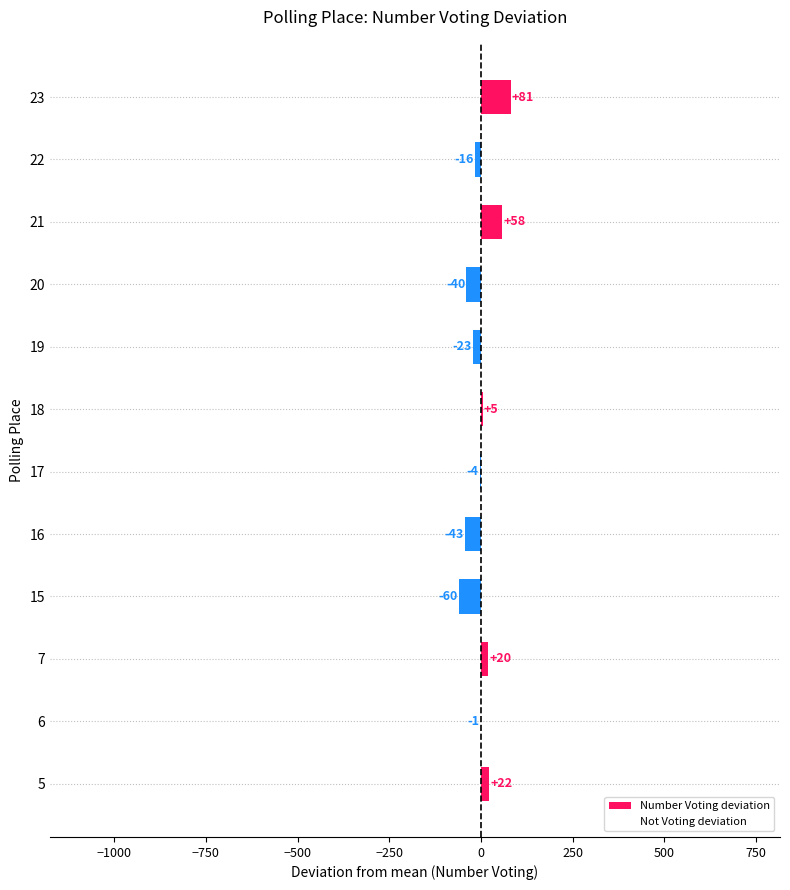

Which category has the highest value across all series?

23